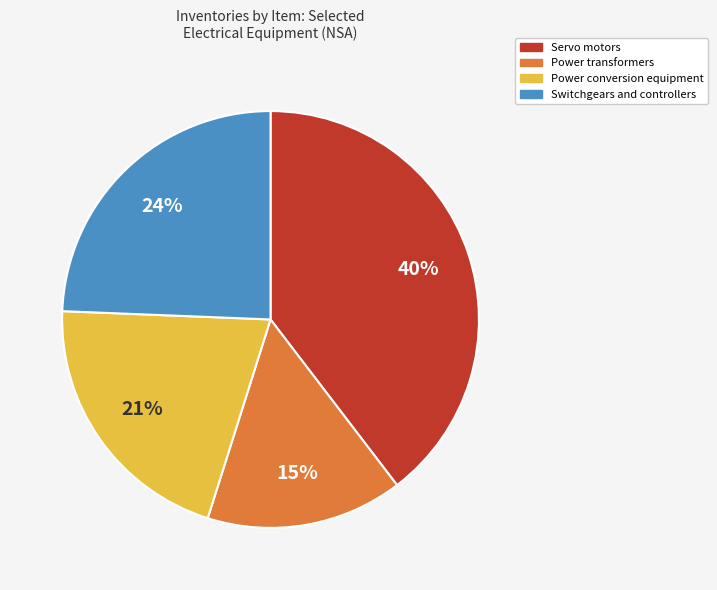

Is there any slice that represents more than half of the pie?

No